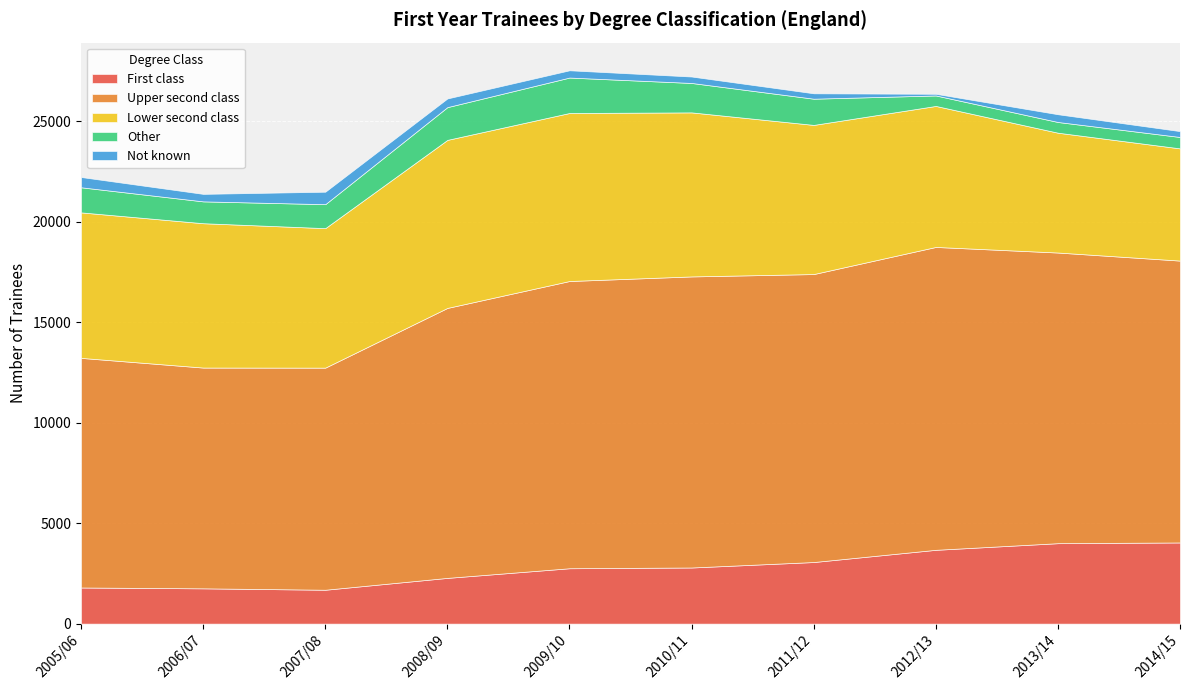

Between 2006/07 and 2010/11, which series saw the biggest shift?

Upper second class